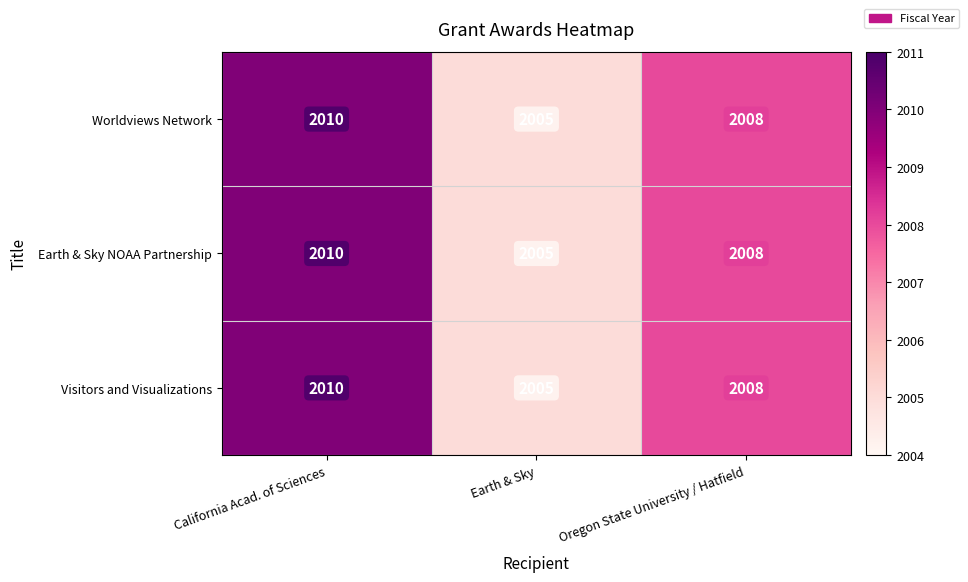

Where does the Earth & Sky NOAA Partnership series first go above 2008?

California Acad. of Sciences